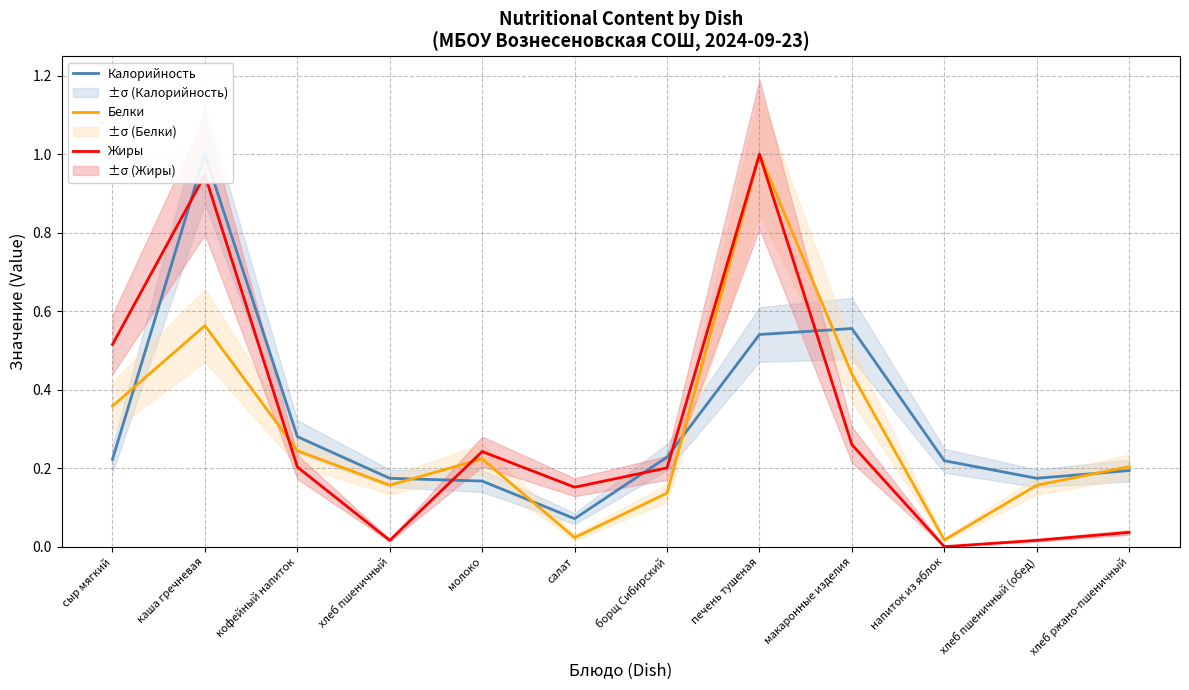

What is the total value across all series at печень тушеная?

2.5